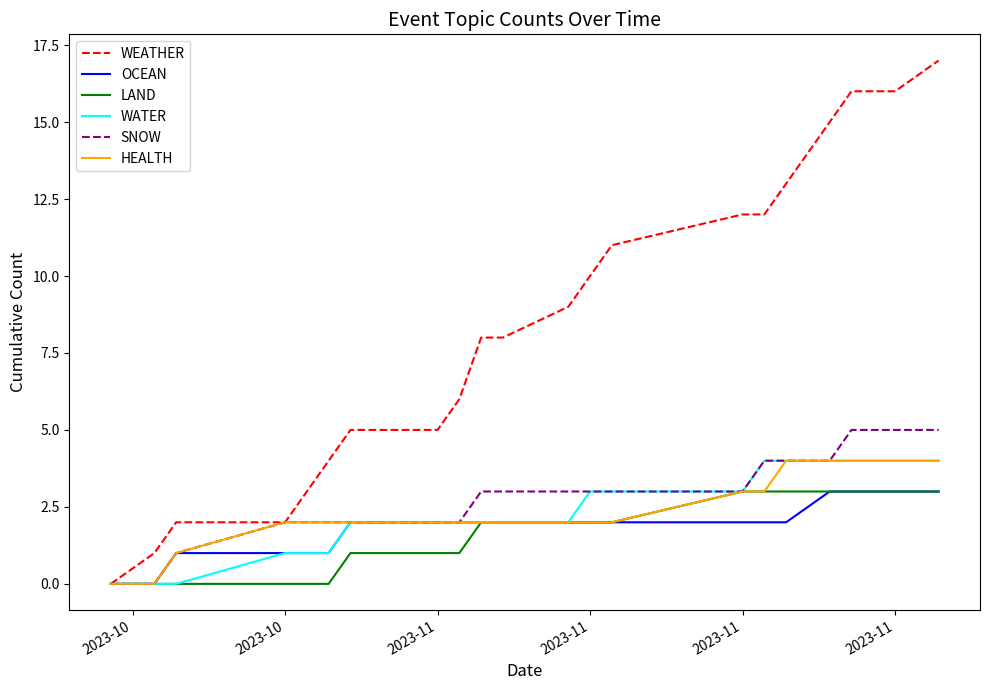

Which series has the widest spread of values?

WEATHER